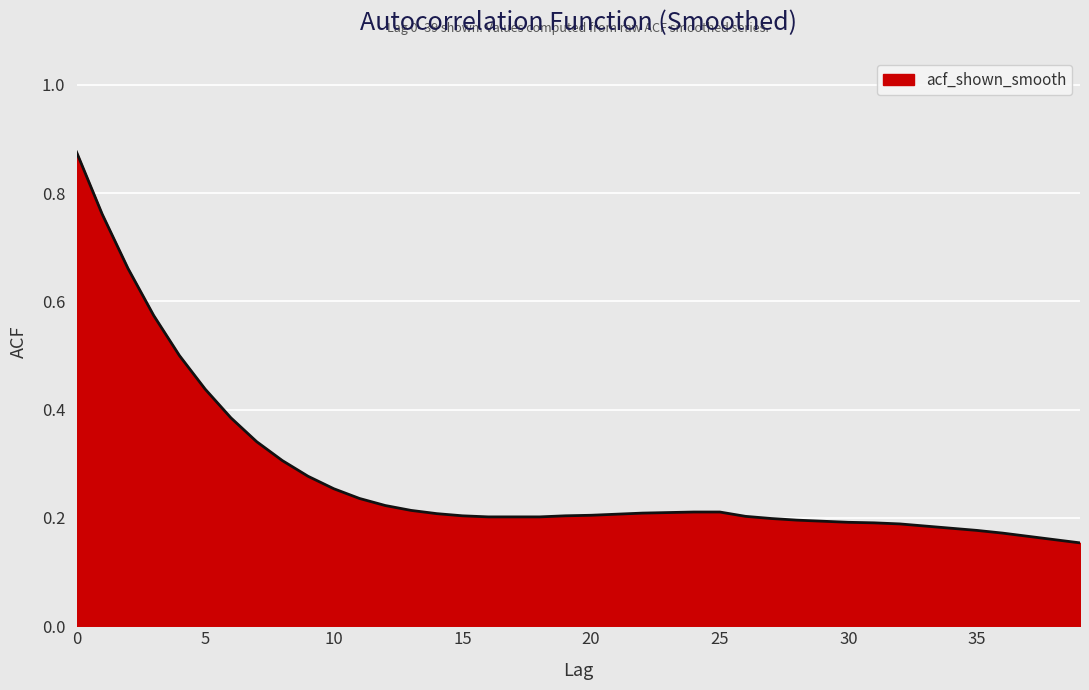

What is the value of the 5th point from the left?

0.5